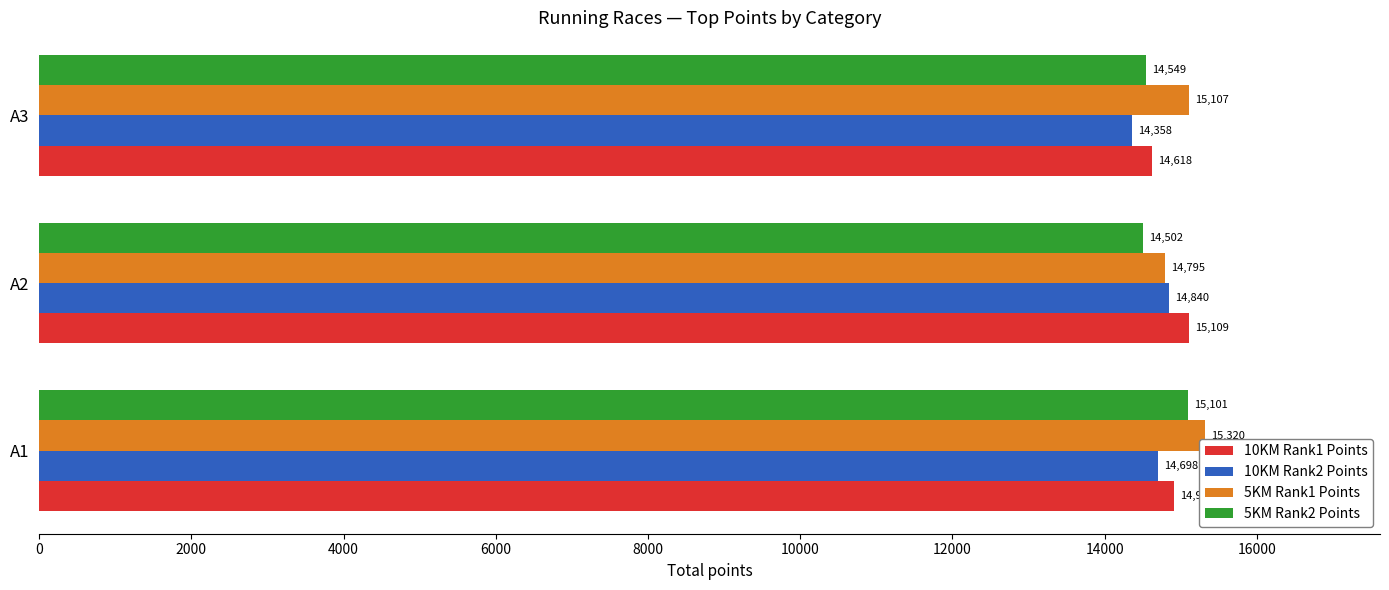

What is the lowest value of the 10KM Rank2 Points series?

14358